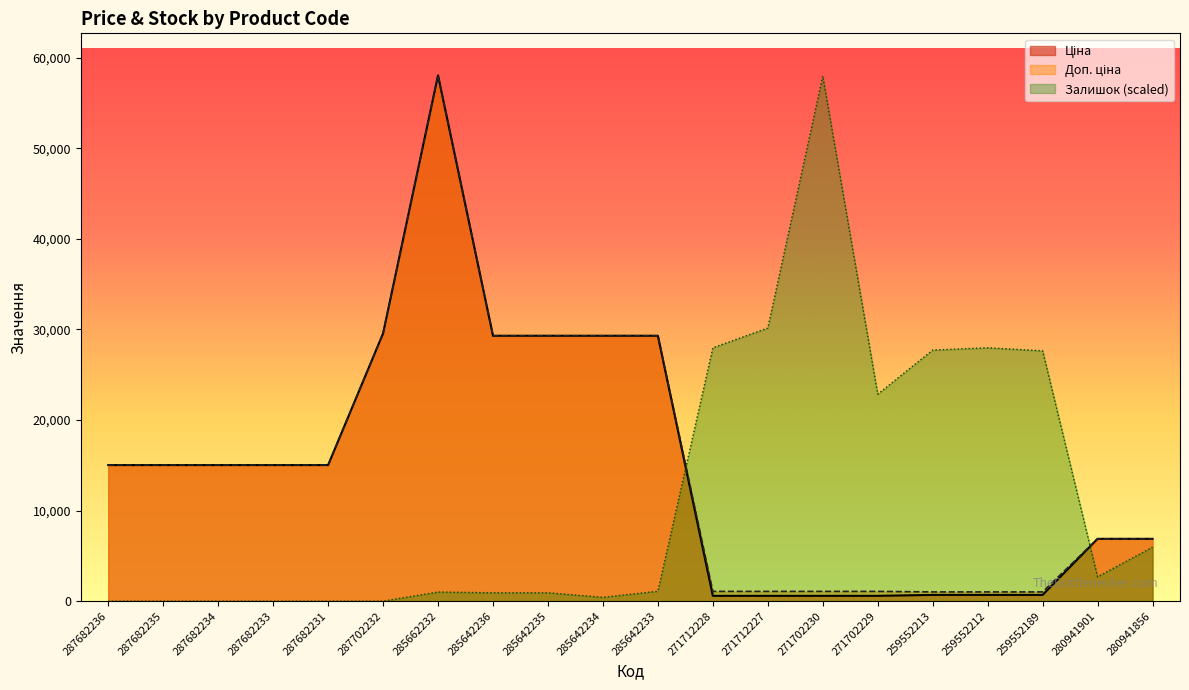

Rank the categories by Залишок value from highest to lowest.

271702230, 271712227, 271712228, 259552212, 259552213, 259552189, 271702229, 280941856, 280941901, 285642233, 285662232, 285642236, 285642235, 285642234, 287682236, 287682235, 287682234, 287682233, 287682231, 287702232